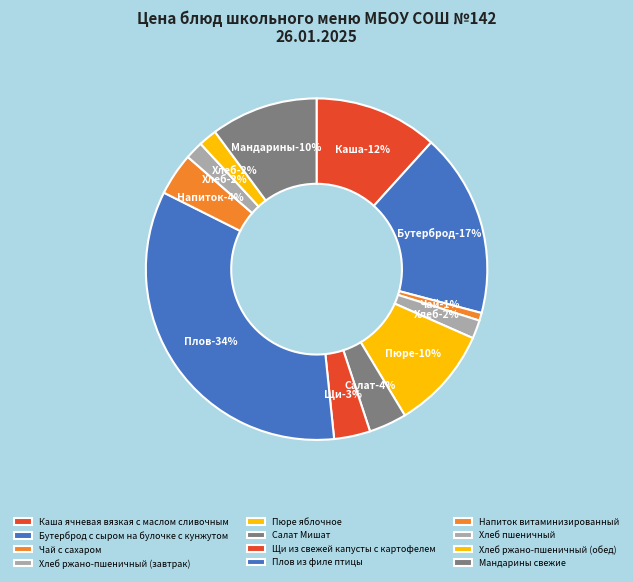

Count the number of slices in the pie.

12